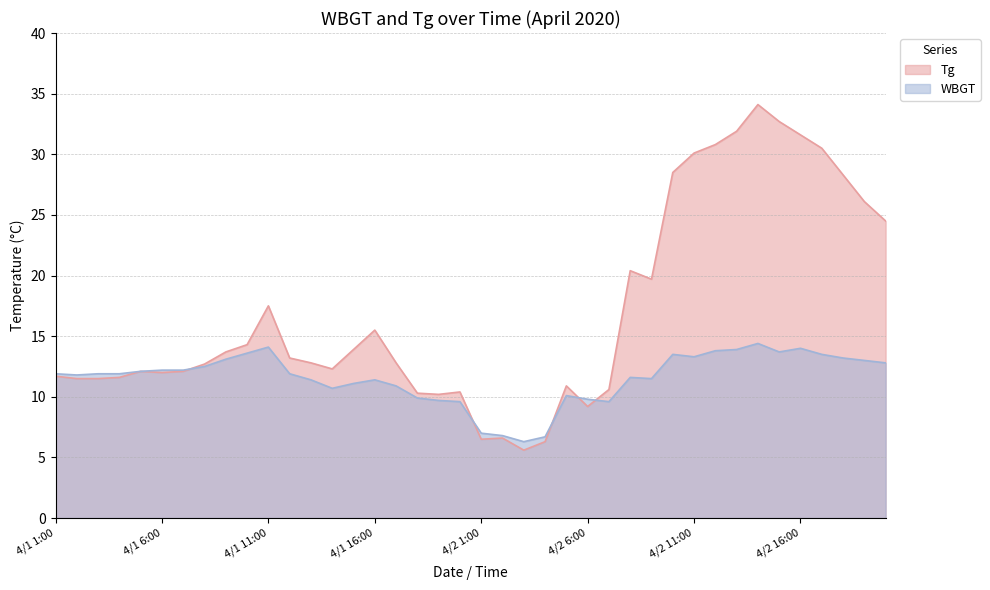

What is the approximate value of Tg at 4/2 3:00?

5.6